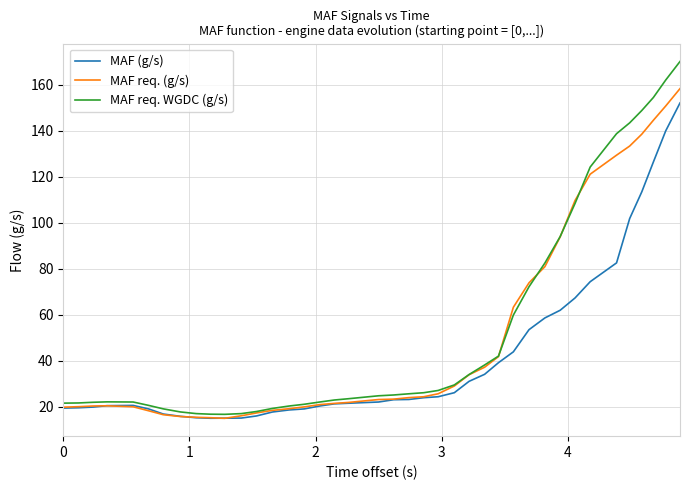

What is the highest value of the MAF req. (g/s) series?

158.4